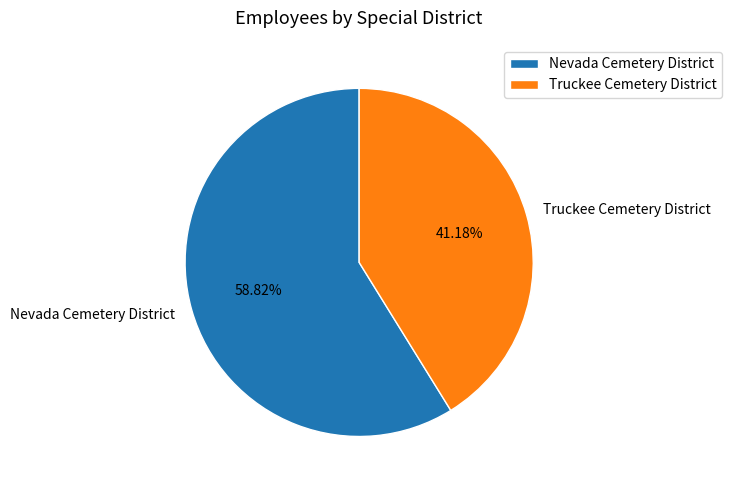

To the nearest percent, what is the difference between the Nevada Cemetery District and Truckee Cemetery District slice percentages?

18%